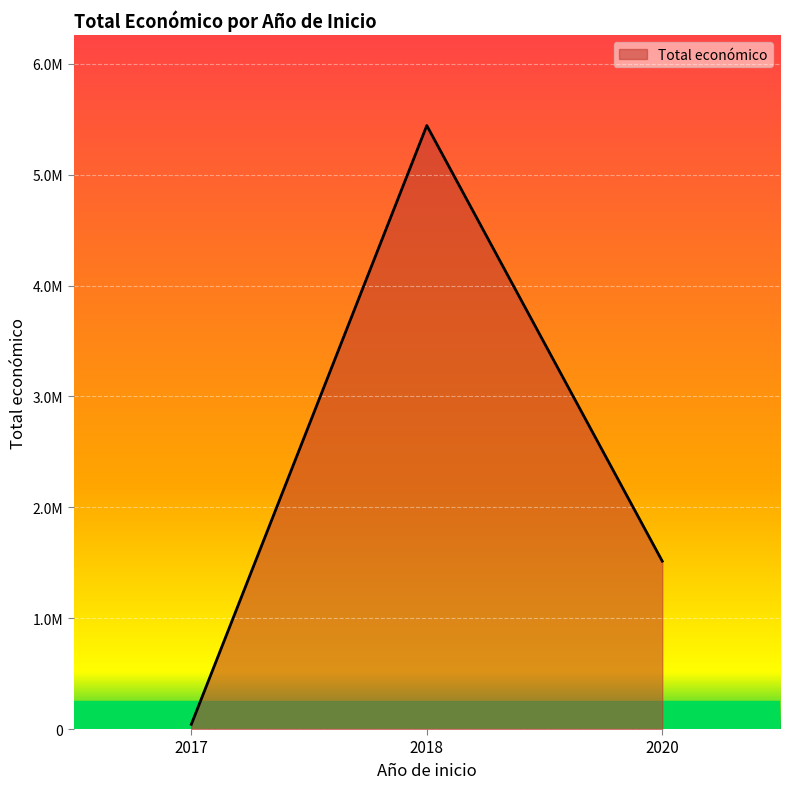

Is this an area chart (filled region under the line)?

Yes